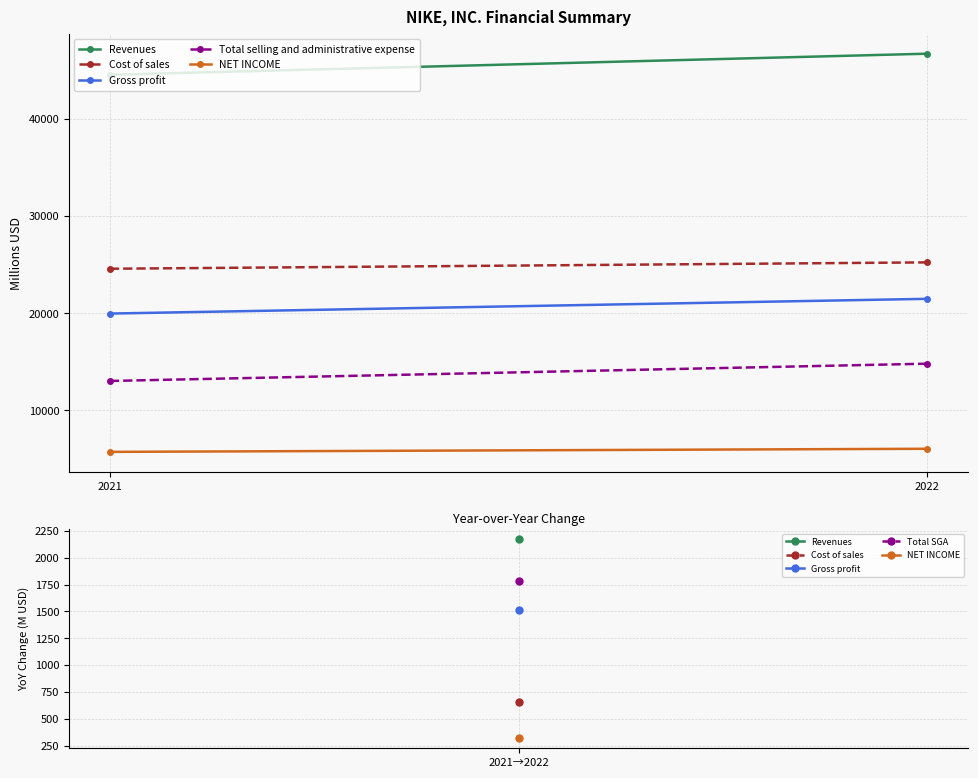

The value of Total selling and administrative expense at 2021 is 13025. True or false?

True